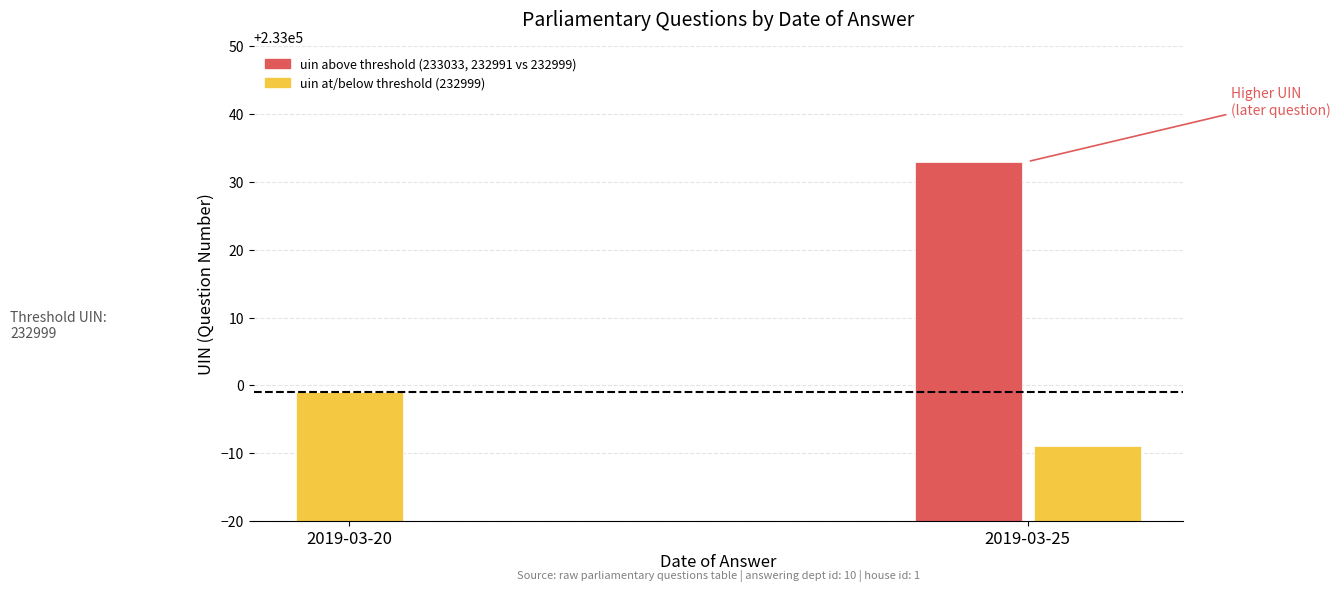

True or false: answering dept id has a value of 4 at 2019-03-20.

False